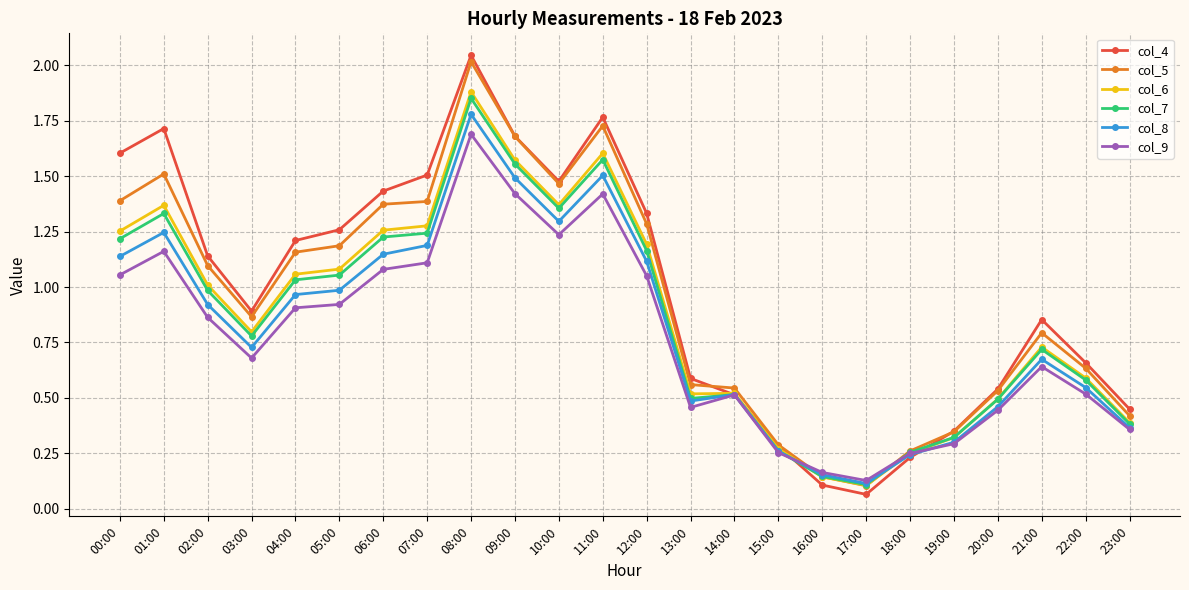

Is the value of col_5 at 06:00 greater than the value of col_6 at 02:00?

Yes